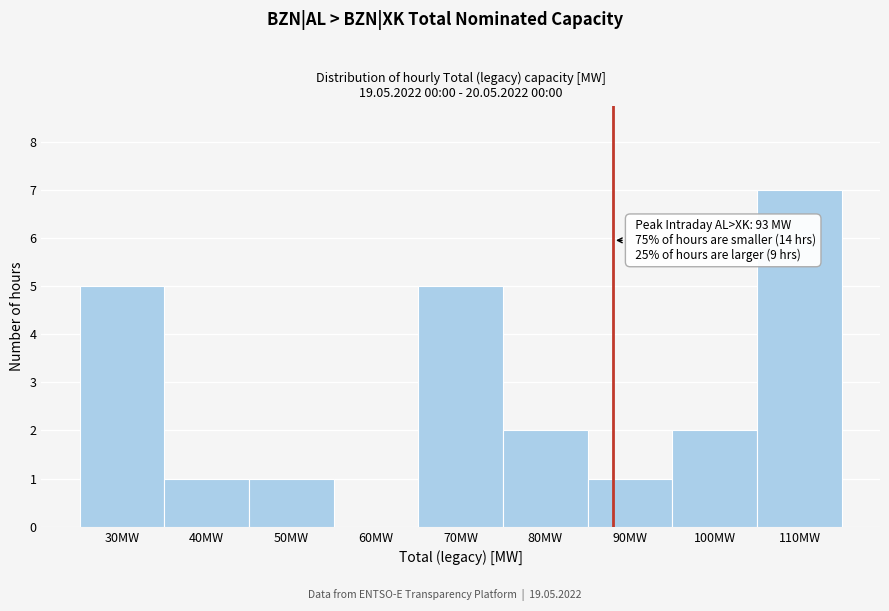

Reading right to left, what are all the values shown in this chart?

110MW=7	100MW=2	90MW=1	80MW=2	70MW=5	60MW=0	50MW=1	40MW=1	30MW=5